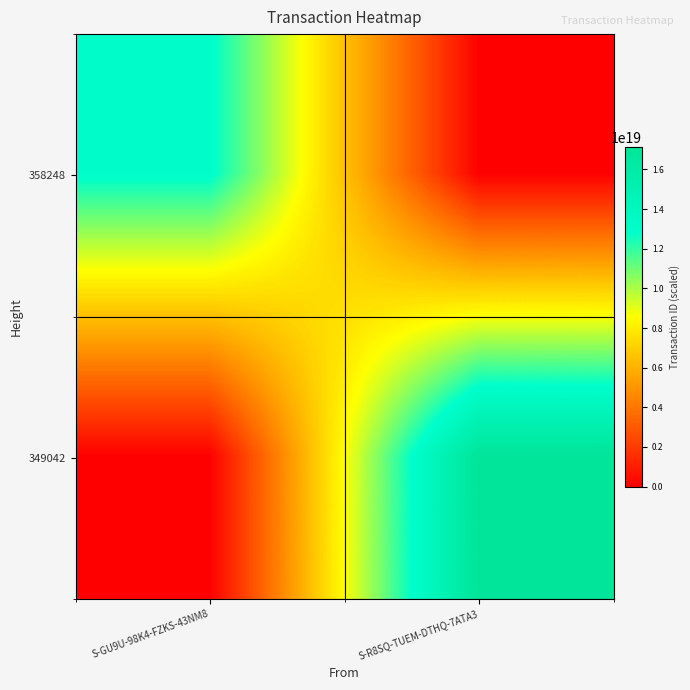

Count the number of categories in the chart.

2